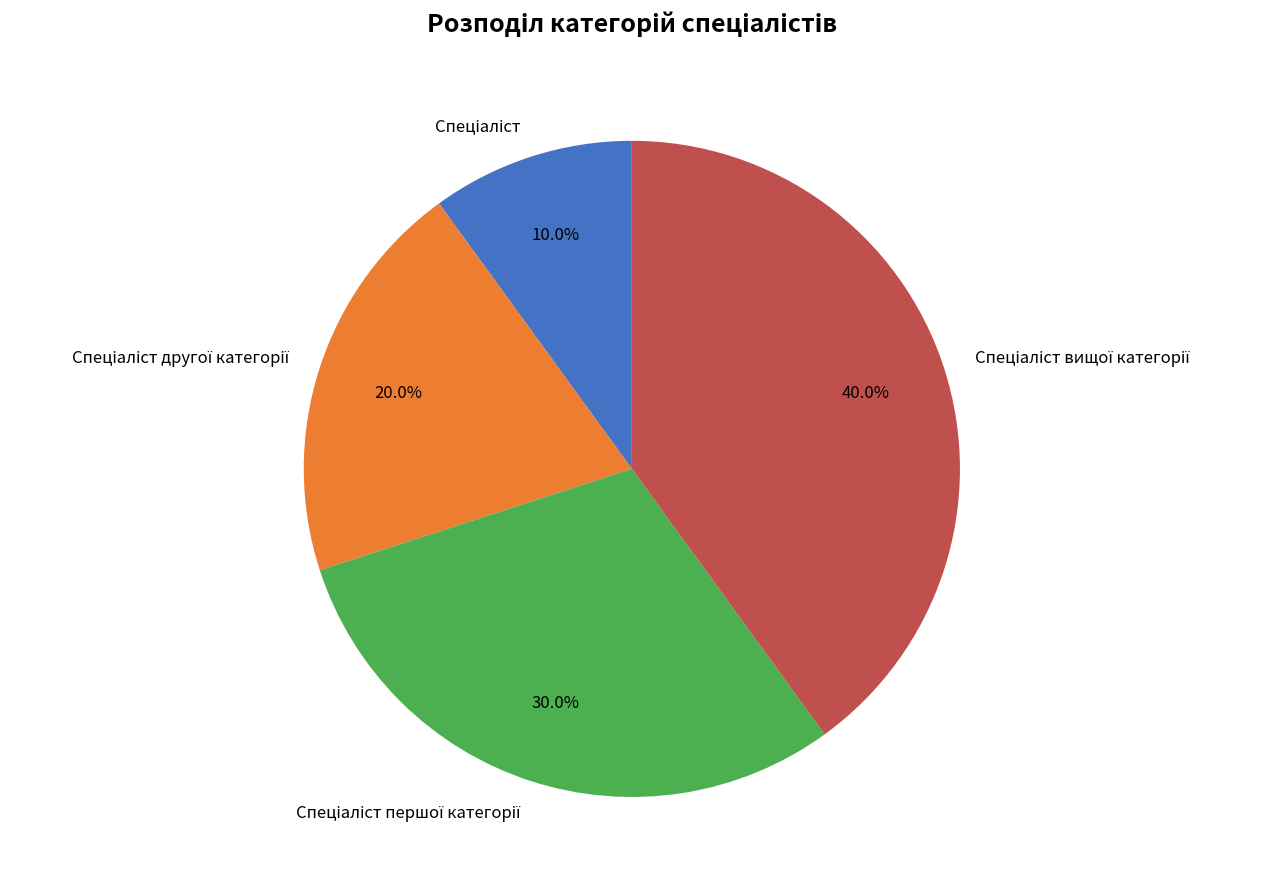

How many segments does this pie chart have?

4